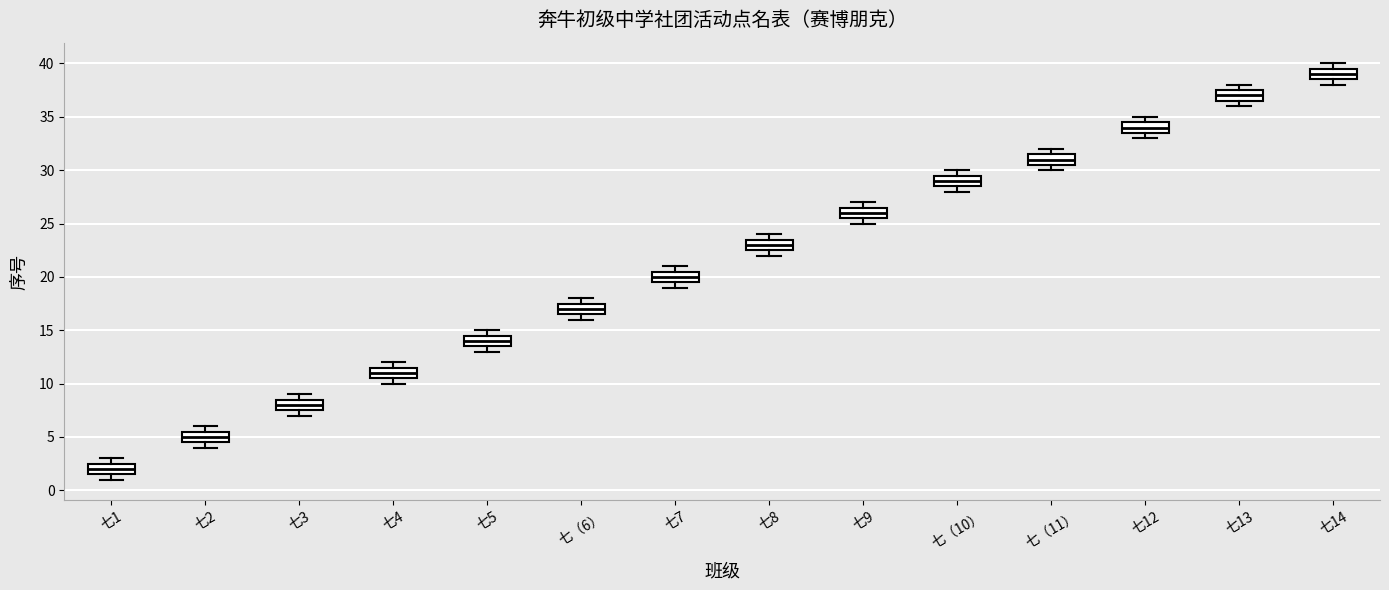

Where is the upper edge of the box for 七1 on the y-axis? The values are not printed on the chart, so give them approximately, as read against the axis.

2.5